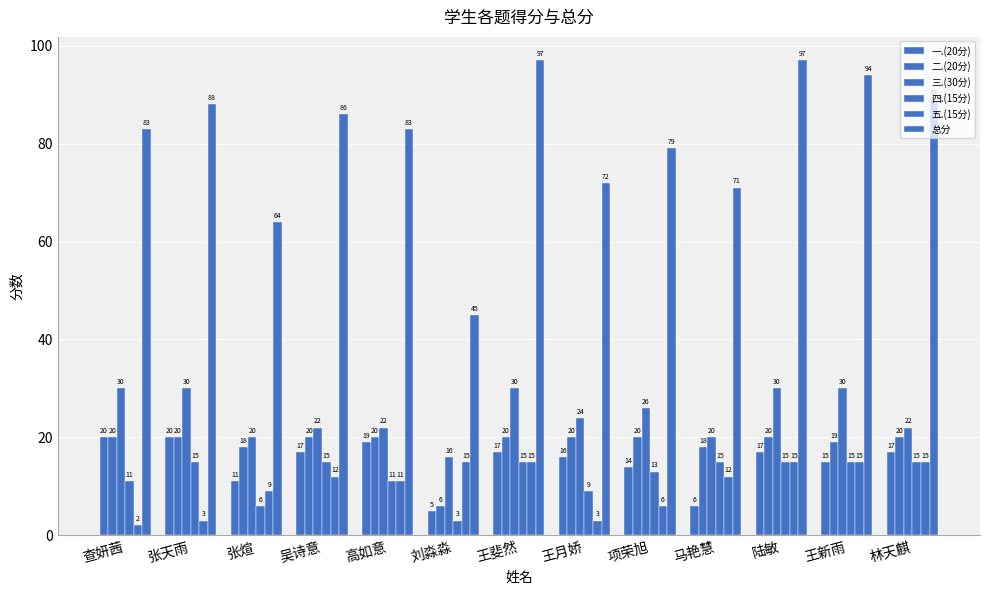

How many bars are there in total?

78